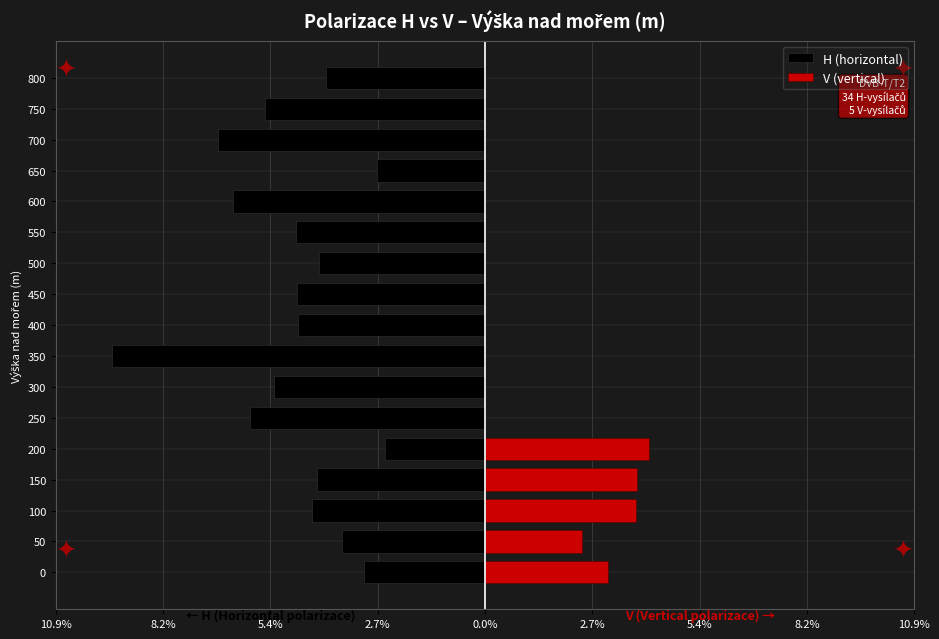

Is the value of V (vertical) at 100 greater than the value of H (horizontal) at 250?

Yes